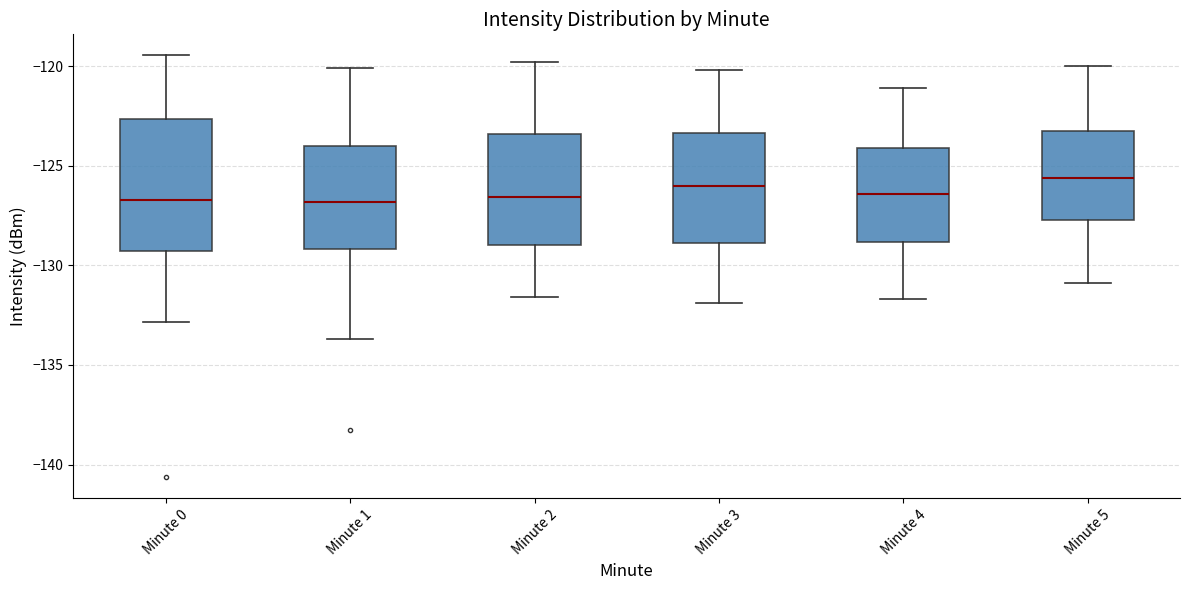

Comparing the boxes themselves (not the whiskers), which one is the tallest?

Minute 0